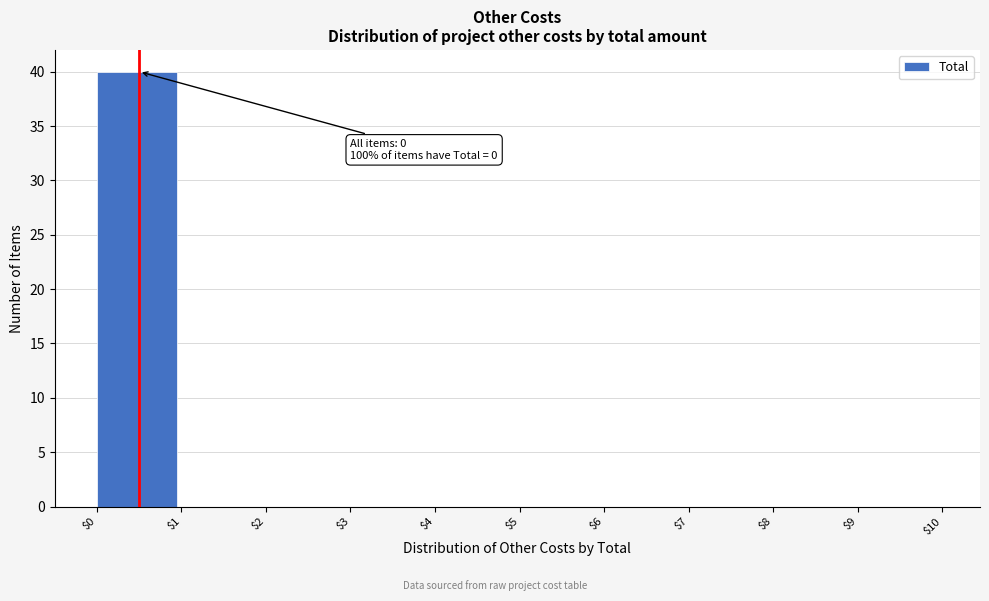

Is it true that the value at $6 is 0?

True